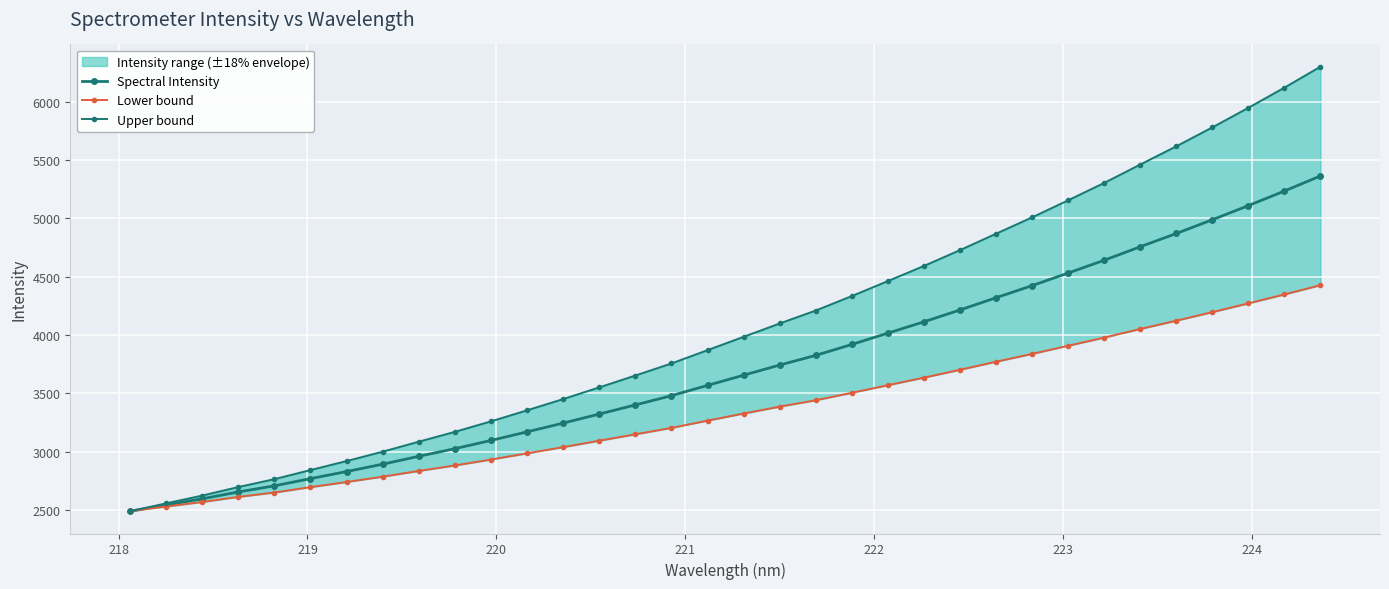

True or false: Lower bound and Upper bound cross at least once.

False